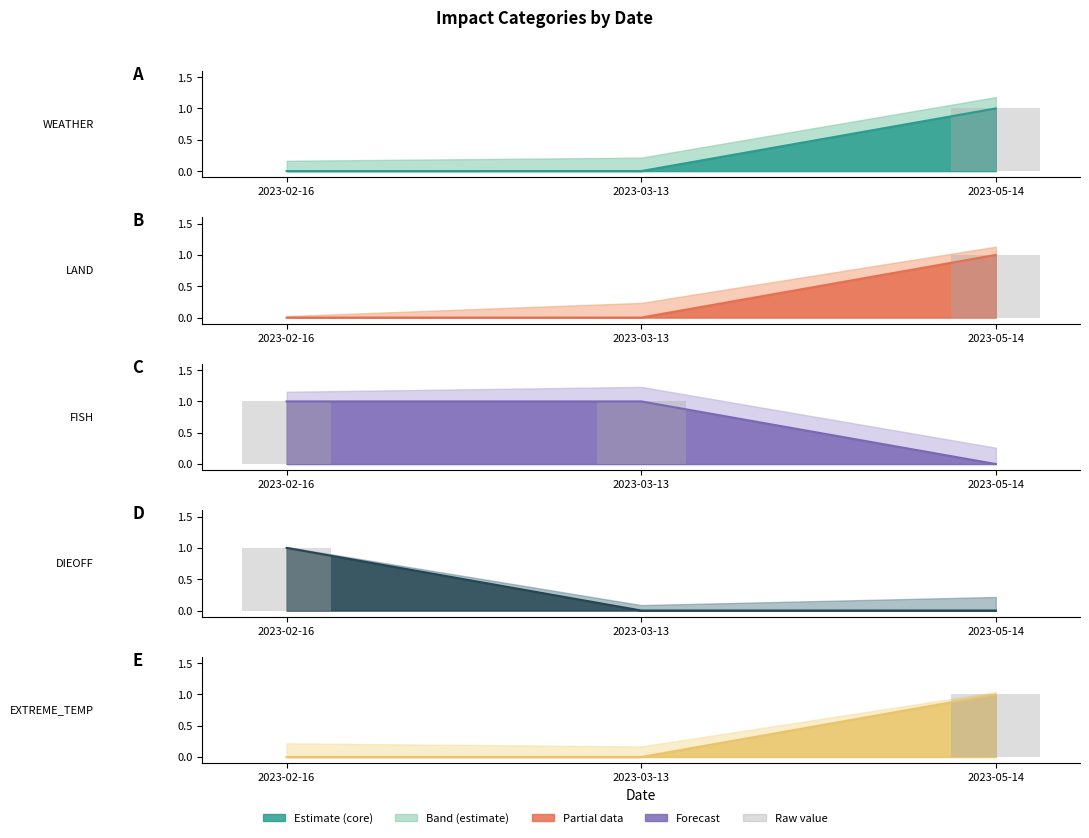

What is the label of the 3rd bar from the right?

2023-02-16